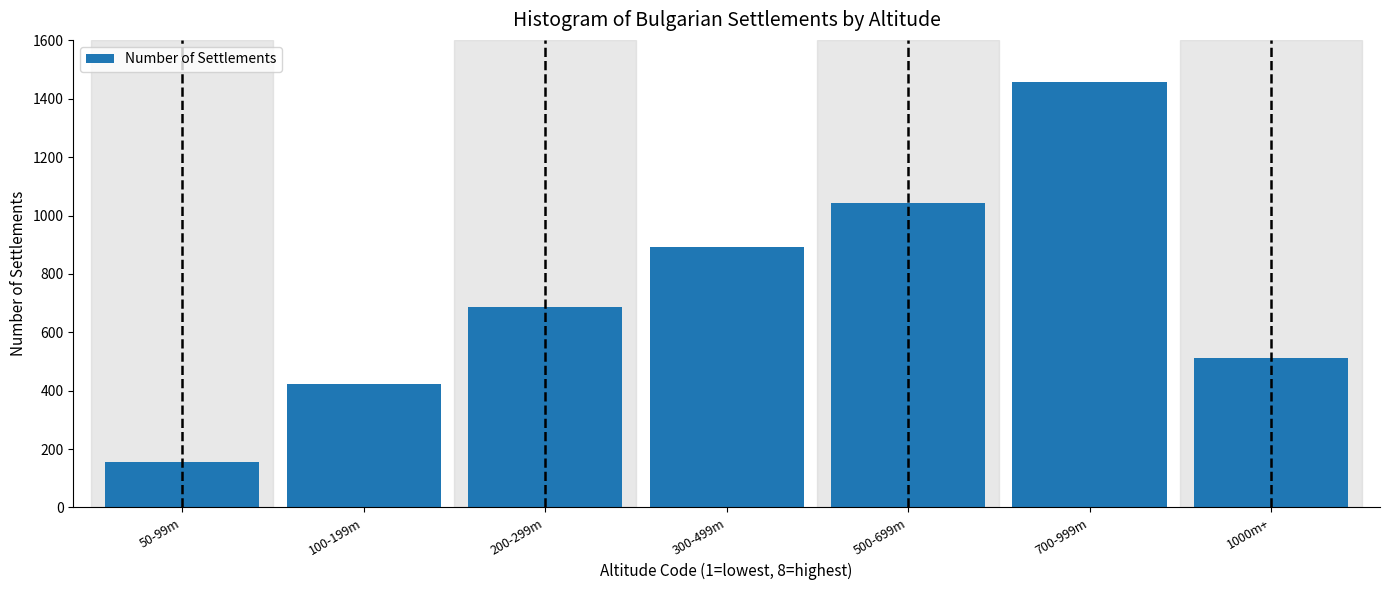

Reading left to right, list all the values displayed in this chart.

50-99m=156	100-199m=423	200-299m=687	300-499m=892	500-699m=1043	700-999m=1456	1000m+=512